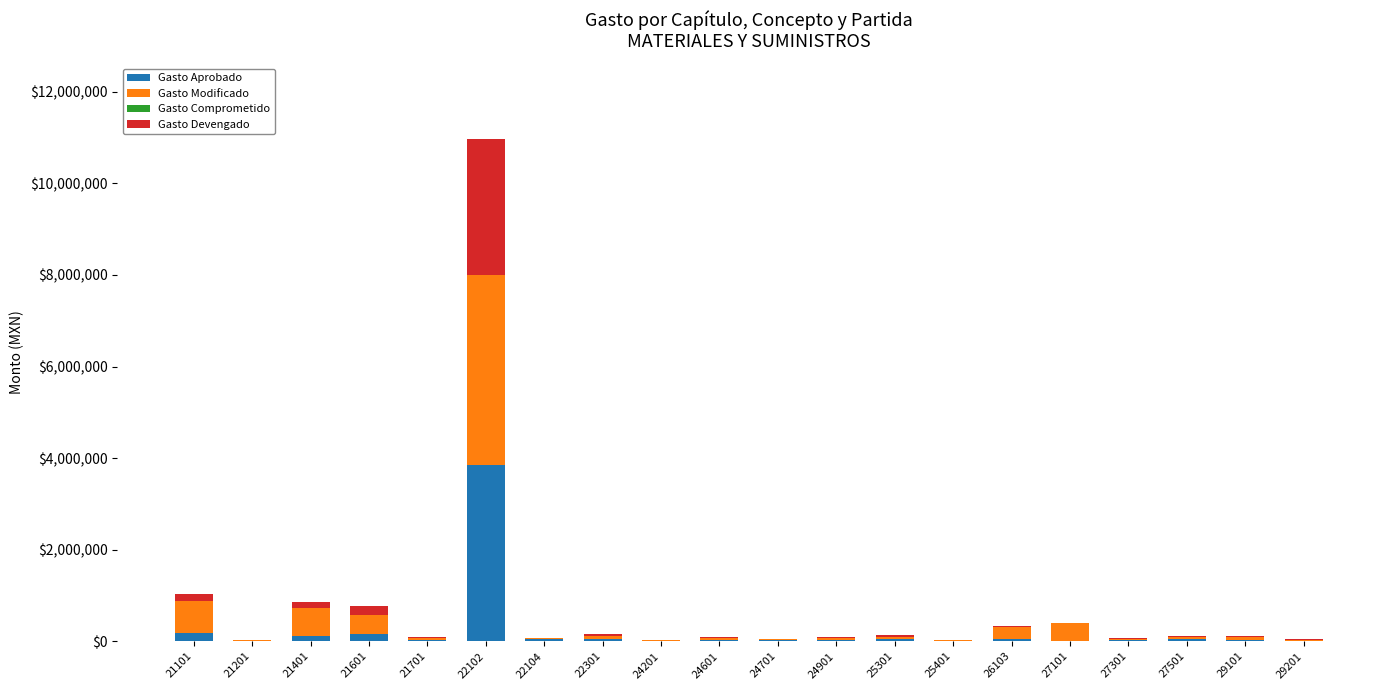

At which category is the sum across all series the highest?

22102